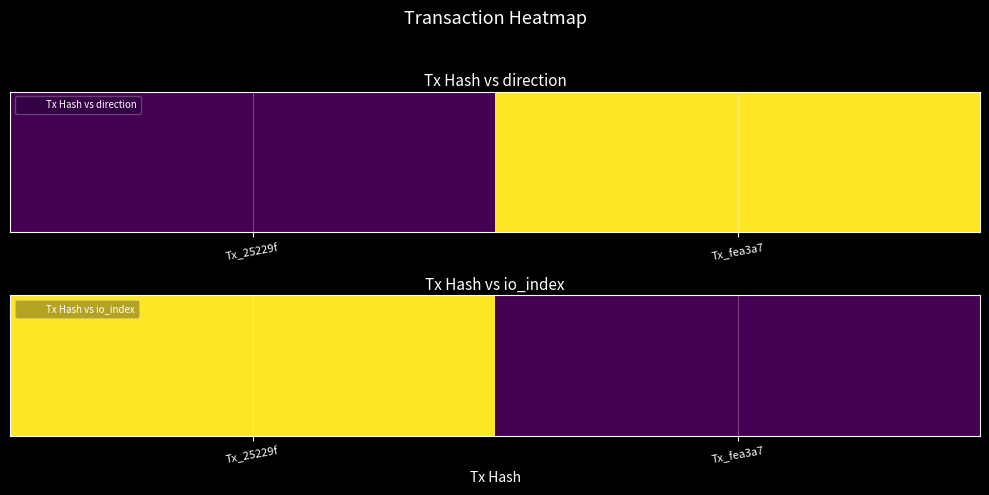

Reading right to left, what are all the values shown in this chart?

Tx_fea3a7=2	Tx_25229f=101